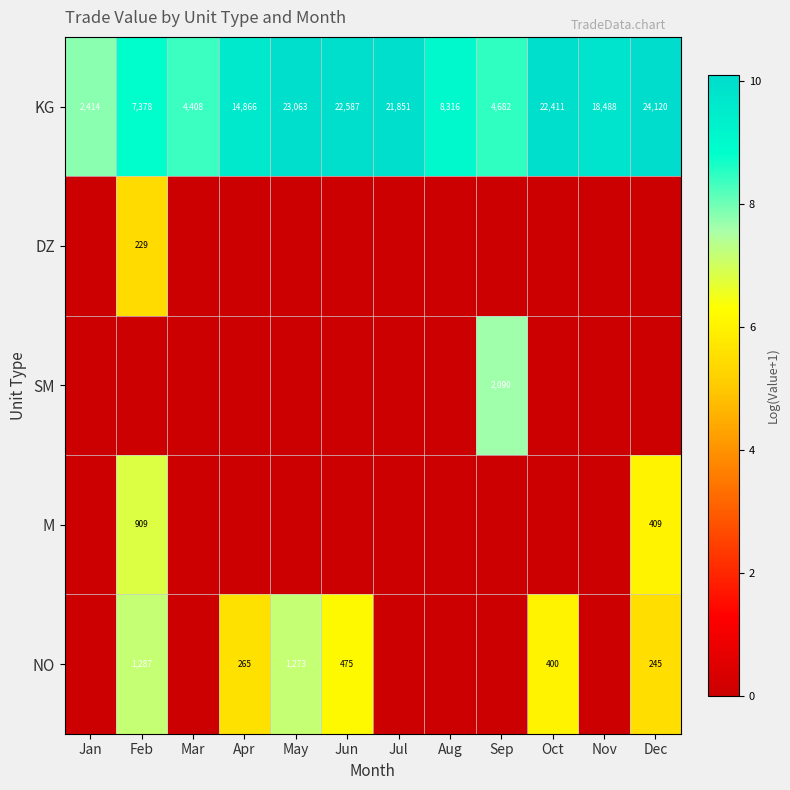

The M series shows 409 at Dec. True or false?

True